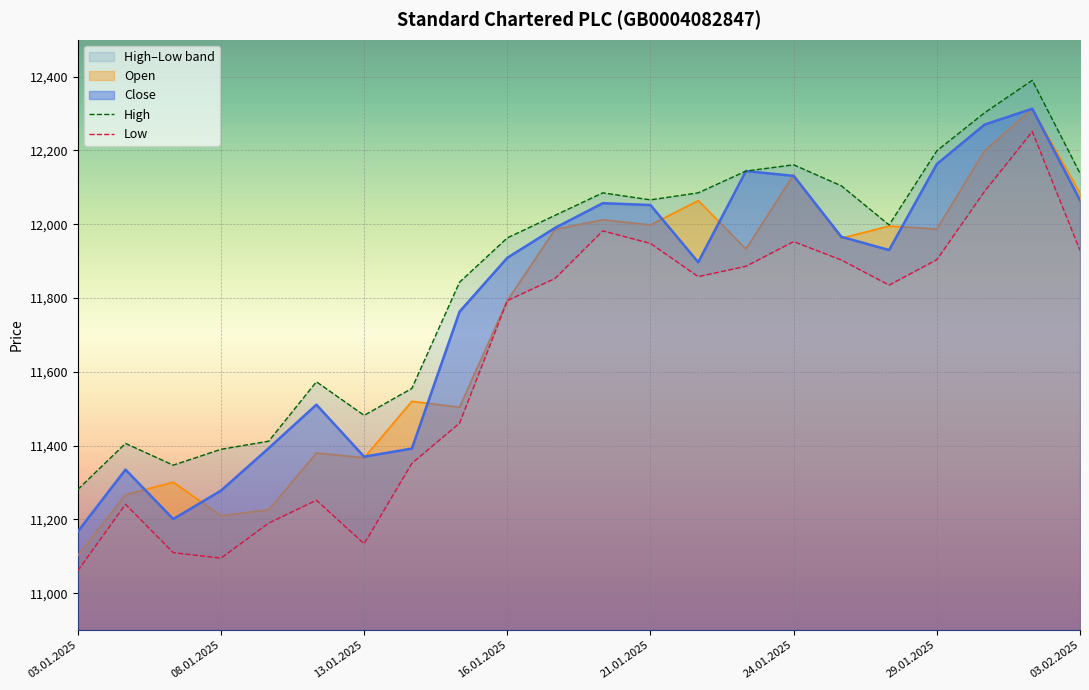

Which series has the largest total across all categories?

High